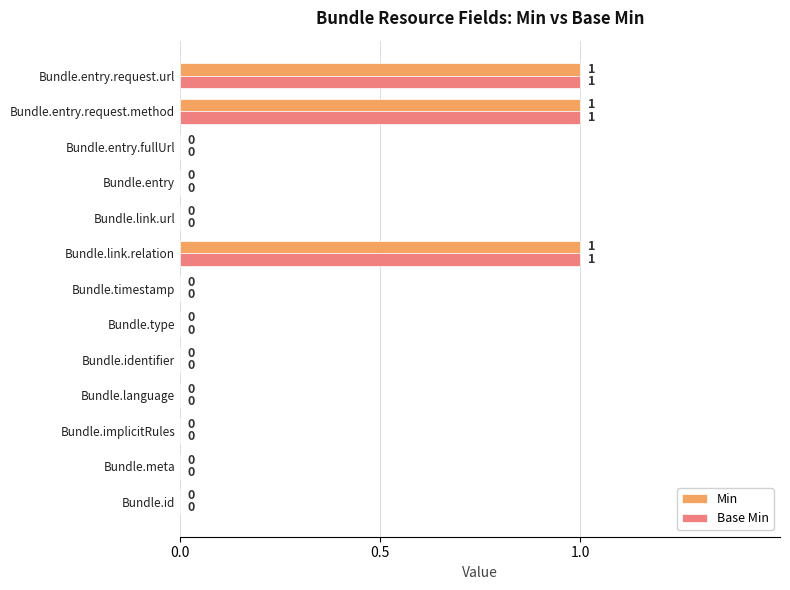

What is the sum of all Base Min values?

3